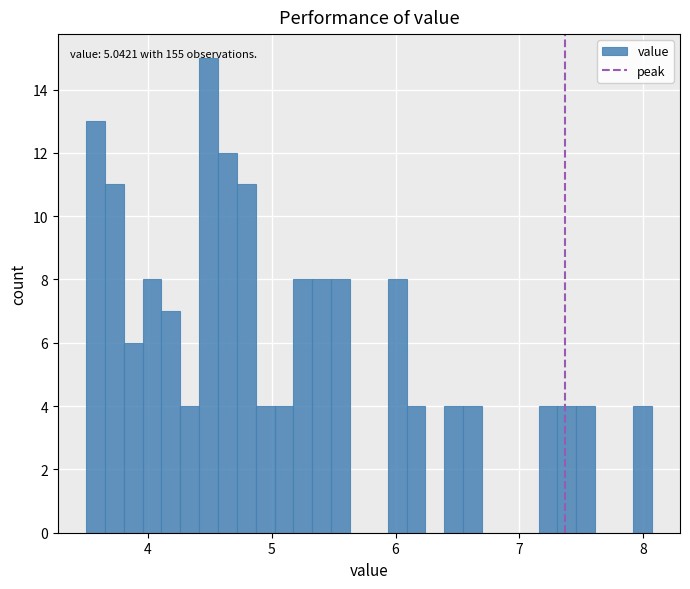

Around what value on the x-axis is the tallest bar? Give the approximate position of its centre, as read against the axis.

4.5